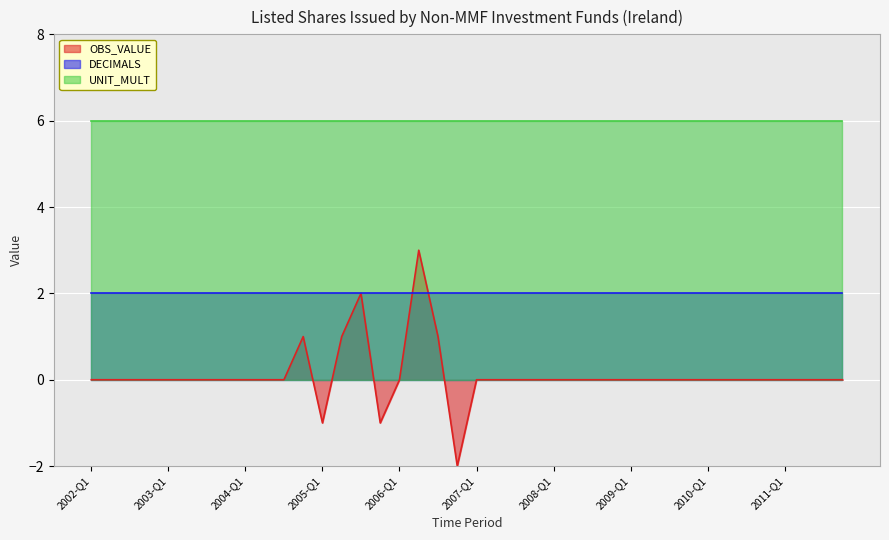

Which series has the widest spread of values?

OBS_VALUE